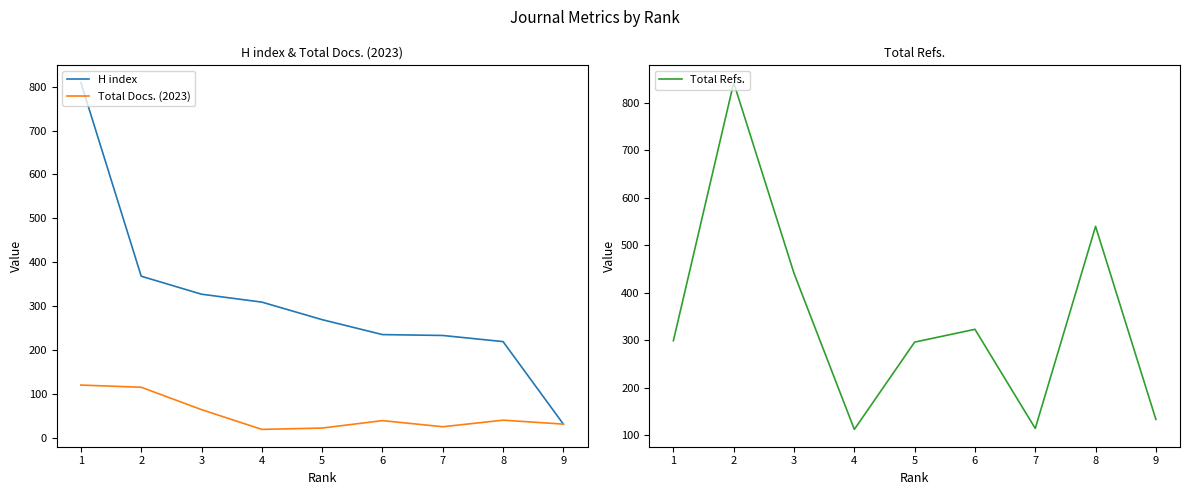

How many data points in H index are above 269?

4